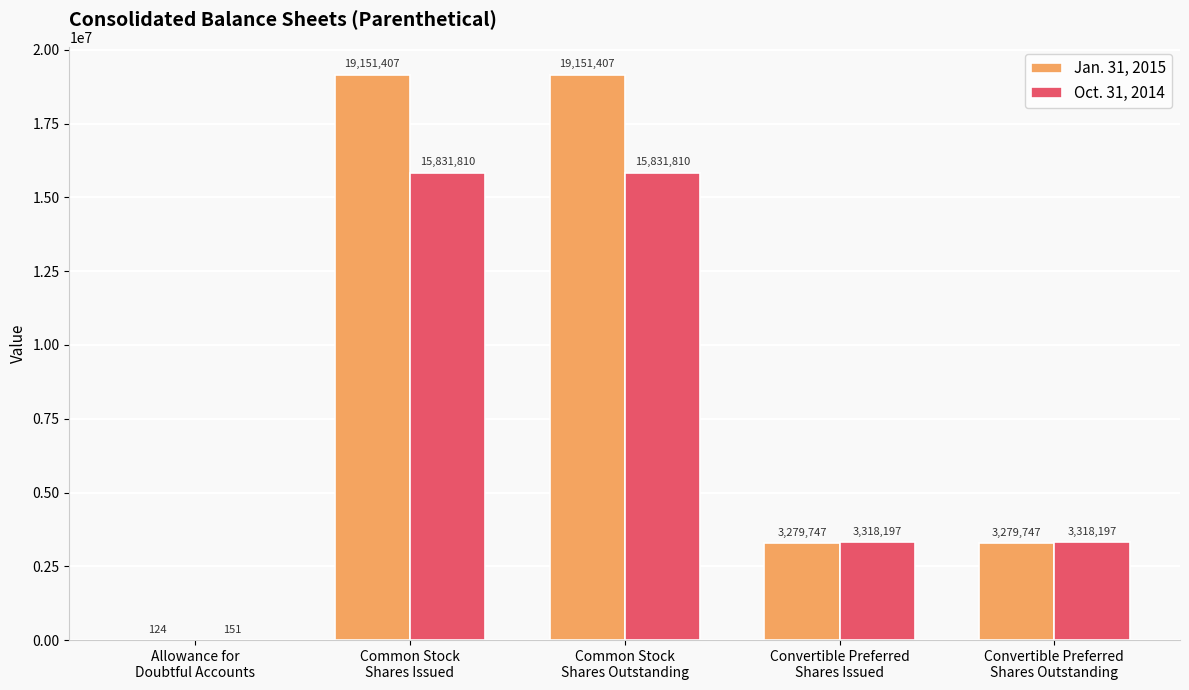

How many series are shown in this chart?

2